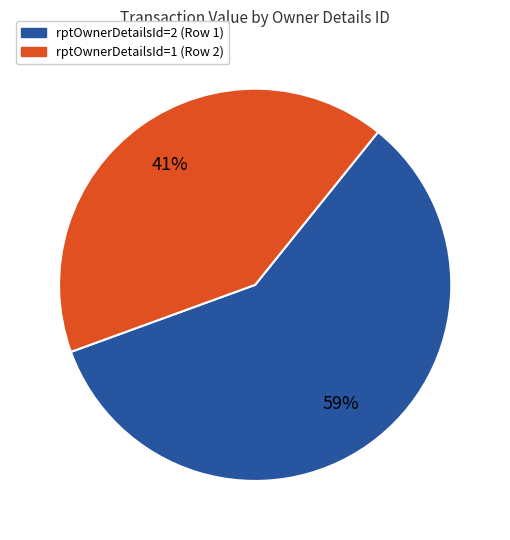

Count the number of slices in the pie.

2